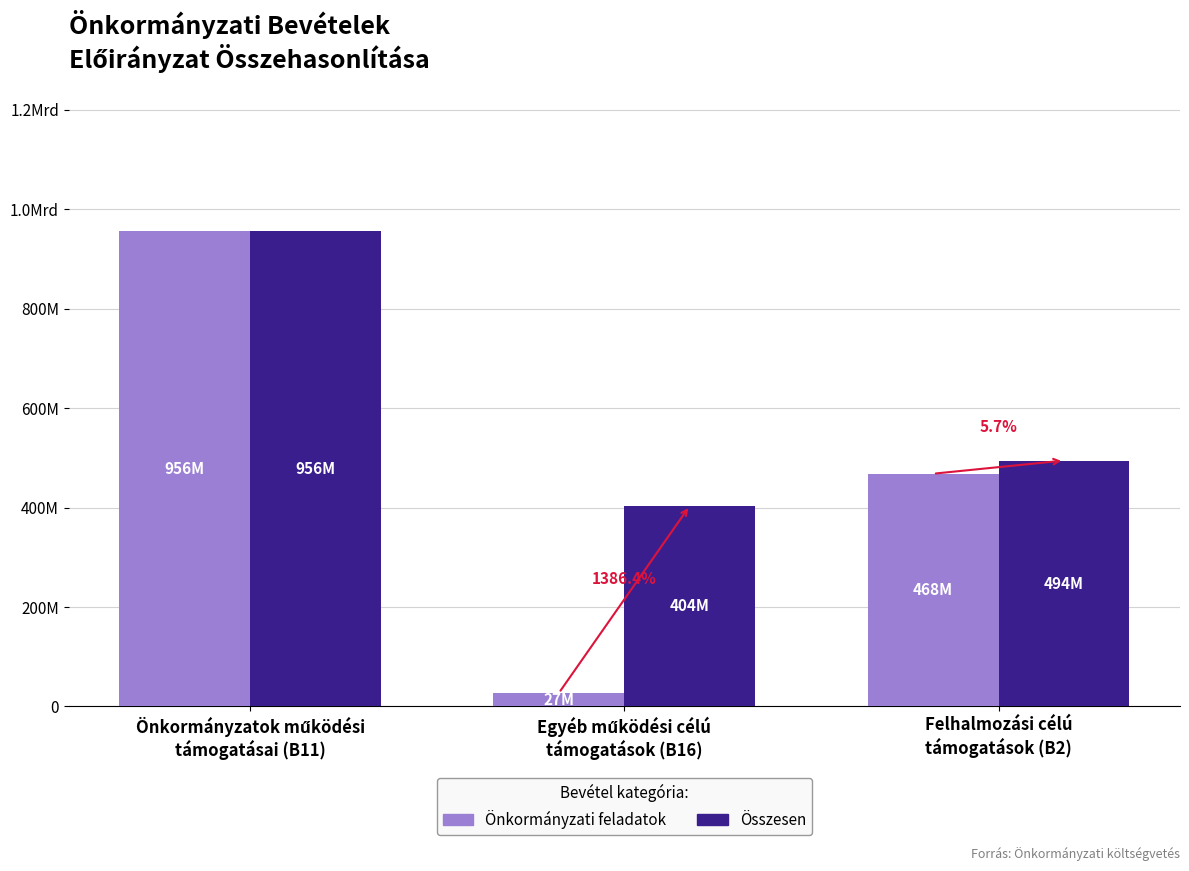

Are the bars grouped side by side (vs. stacked)?

Yes